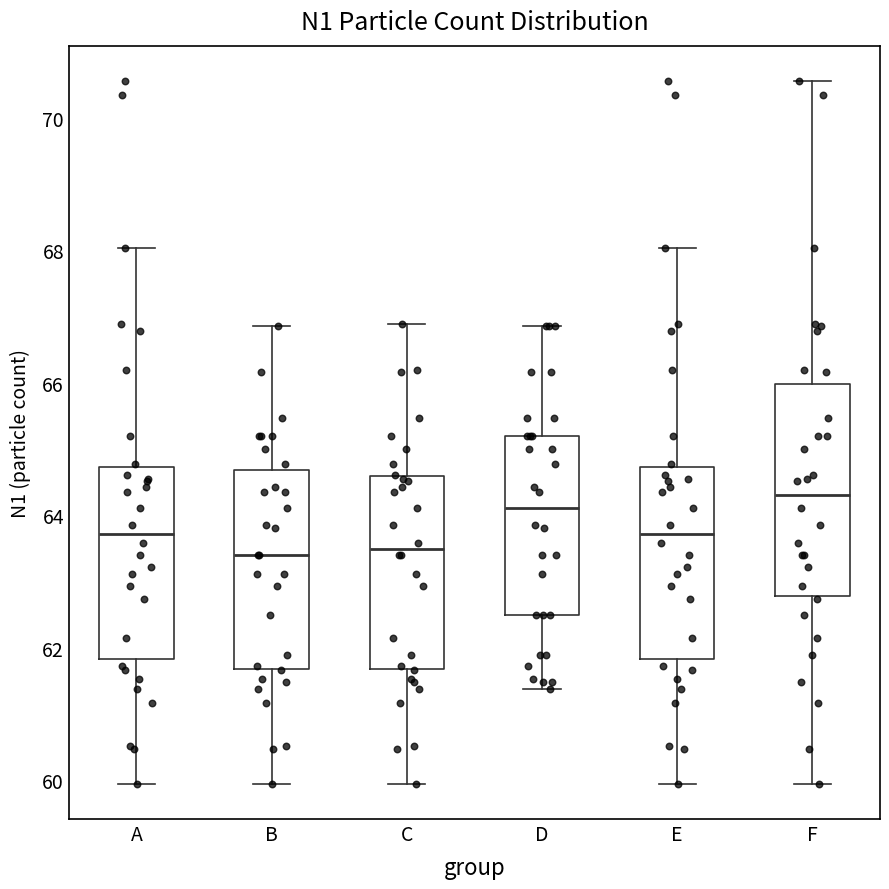

Reading left to right, read every box against the y-axis: the position of its median line, the range the box covers, and the ends of its whiskers. The values are not printed on the chart, so give them approximately, as read against the axis.

A: median 63.8, box 61.8 to 64.8, whiskers 60.0 to 68.0
B: median 63.4, box 61.6 to 64.6, whiskers 60.0 to 66.8
C: median 63.4, box 61.6 to 64.6, whiskers 60.0 to 66.8
D: median 64.2, box 62.4 to 65.2, whiskers 61.4 to 66.8
E: median 63.8, box 61.8 to 64.8, whiskers 60.0 to 68.0
F: median 64.4, box 62.8 to 66.0, whiskers 60.0 to 70.6